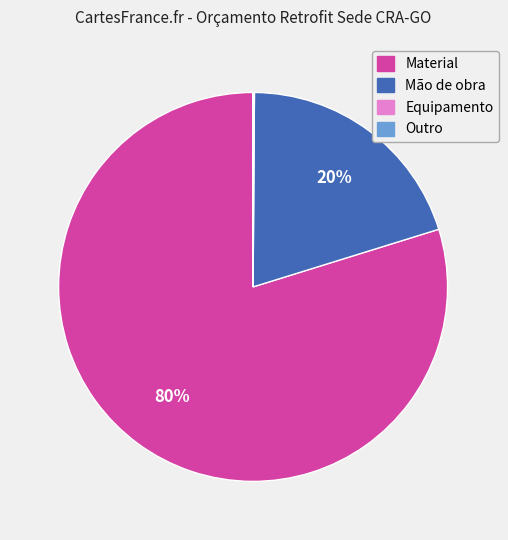

Which slice is the largest?

Material